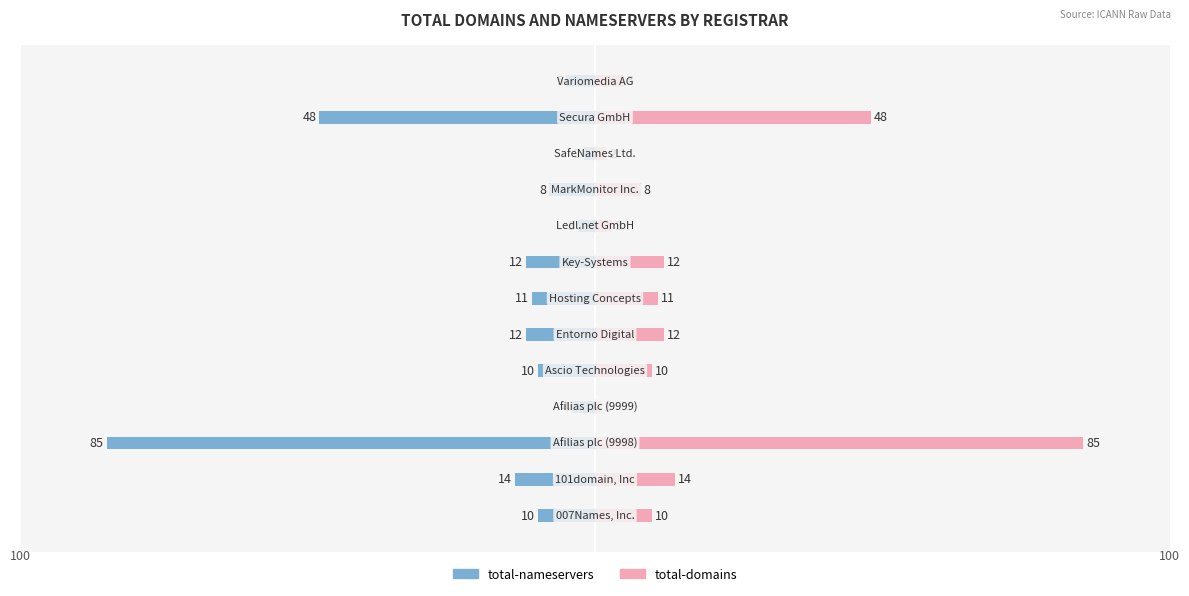

Reading left to right, what are all the values shown in this chart?

total-nameservers: -10	-14	-85	-4	-10	-12	-11	-12	-3	-8	-2	-48	-5
total-domains: 10	14	85	1	10	12	11	12	3	8	2	48	5